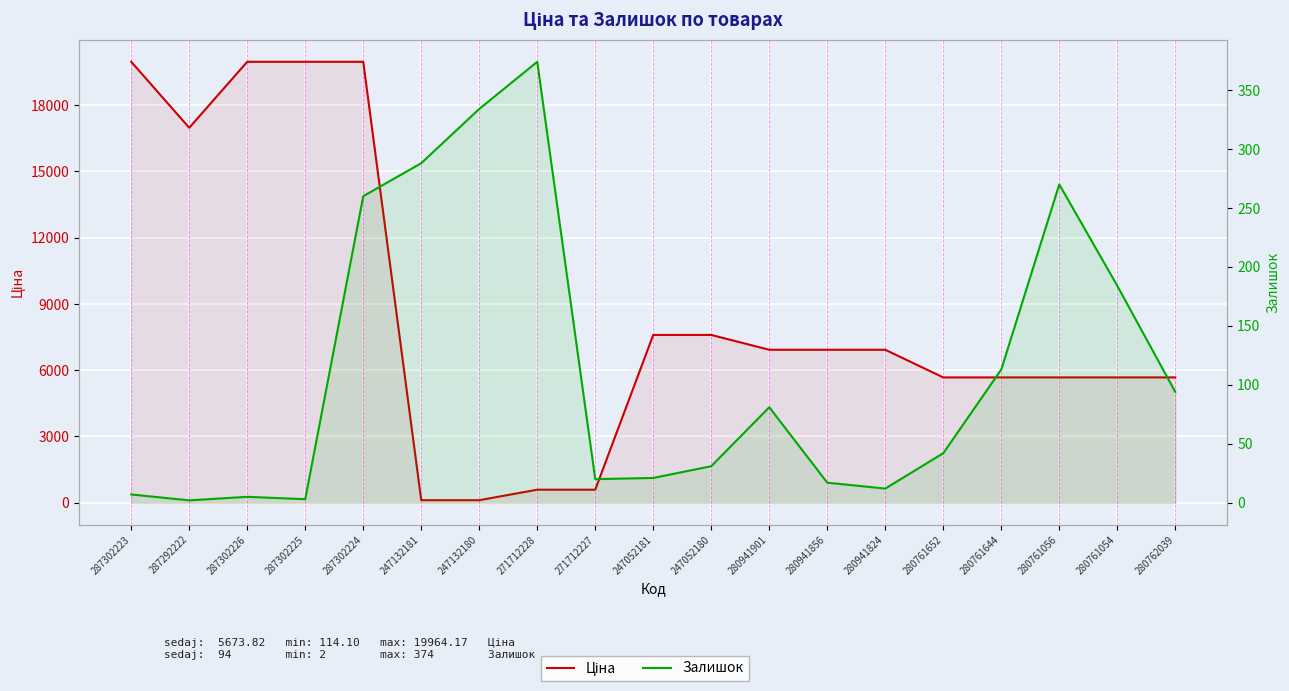

Does the chart display data point markers on the line(s)?

No